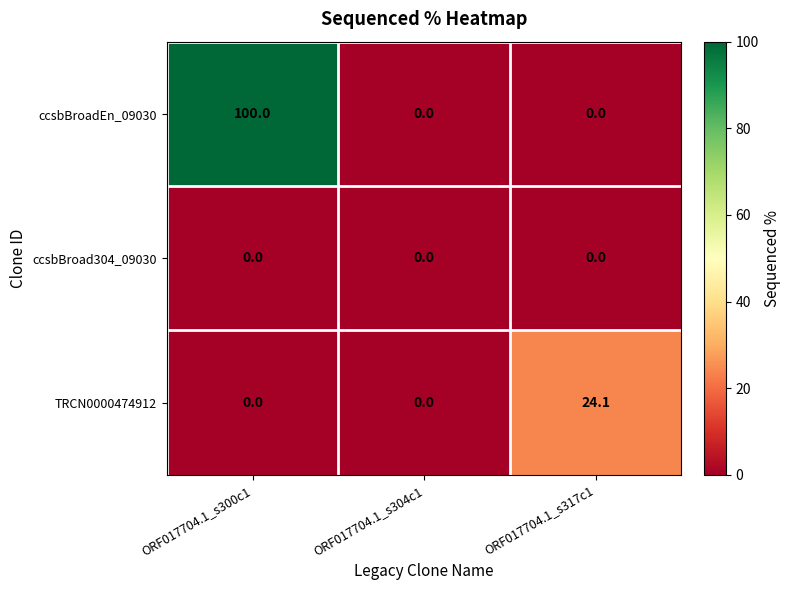

Reading left to right, list all the values displayed in this chart.

ccsbBroadEn_09030: ORF017704.1_s300c1=100.0	ORF017704.1_s304c1=0.0	ORF017704.1_s317c1=0.0
ccsbBroad304_09030: ORF017704.1_s300c1=0.0	ORF017704.1_s304c1=0.0	ORF017704.1_s317c1=0.0
TRCN0000474912: ORF017704.1_s300c1=0.0	ORF017704.1_s304c1=0.0	ORF017704.1_s317c1=24.1